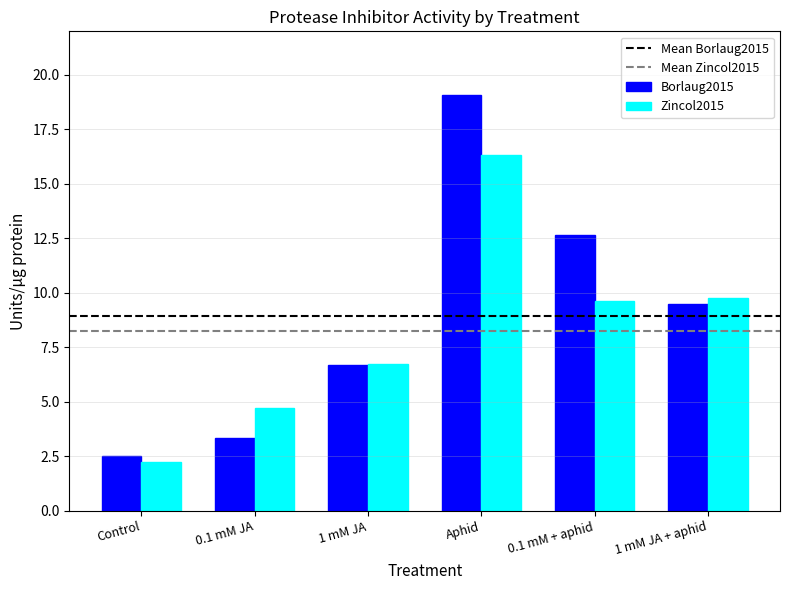

At how many categories does at least one series exceed 12?

2